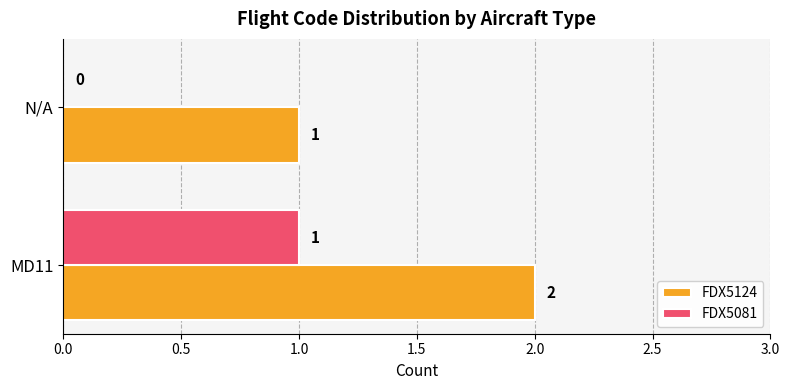

Is the value of FDX5124 at N/A greater than the value of FDX5081 at N/A?

Yes